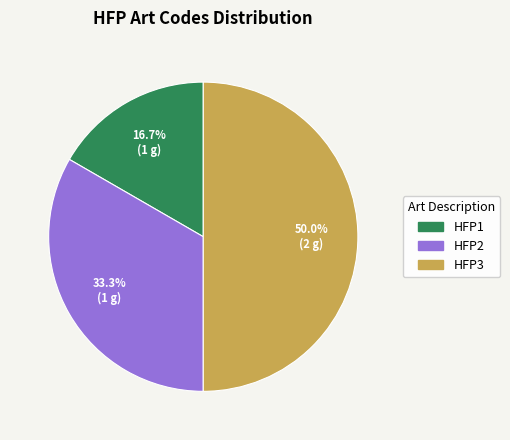

To the nearest percent, what is the difference between the largest and smallest slice percentages?

33%